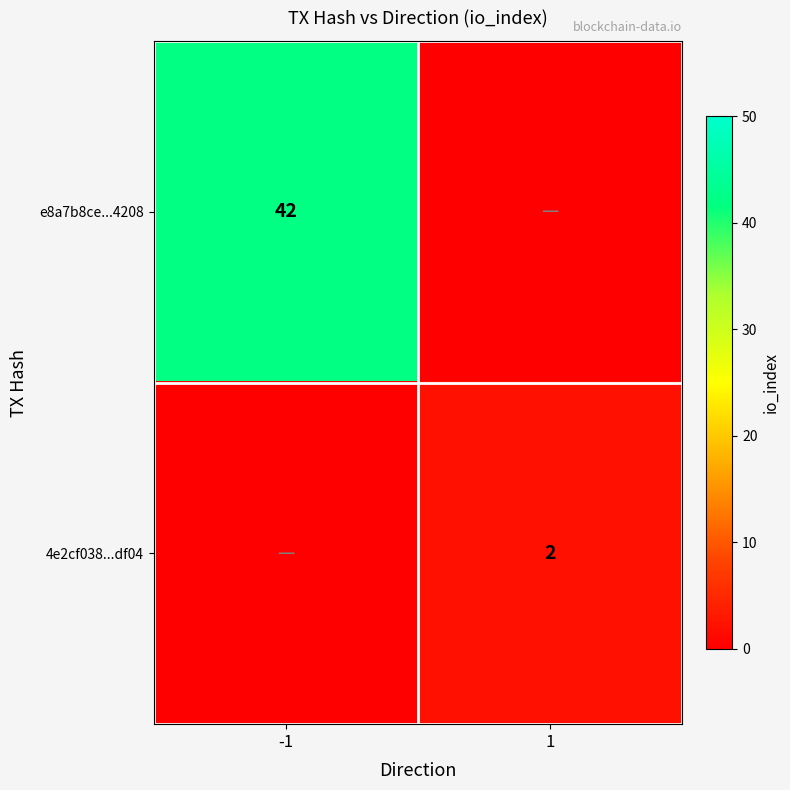

True or false: 4e2cf038...df04 has a value of 3 at 1.

False